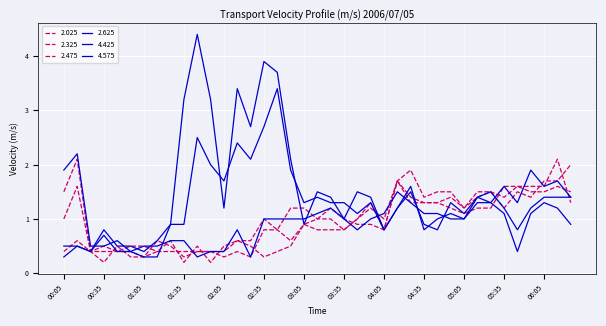

How many lines are shown in the chart?

6